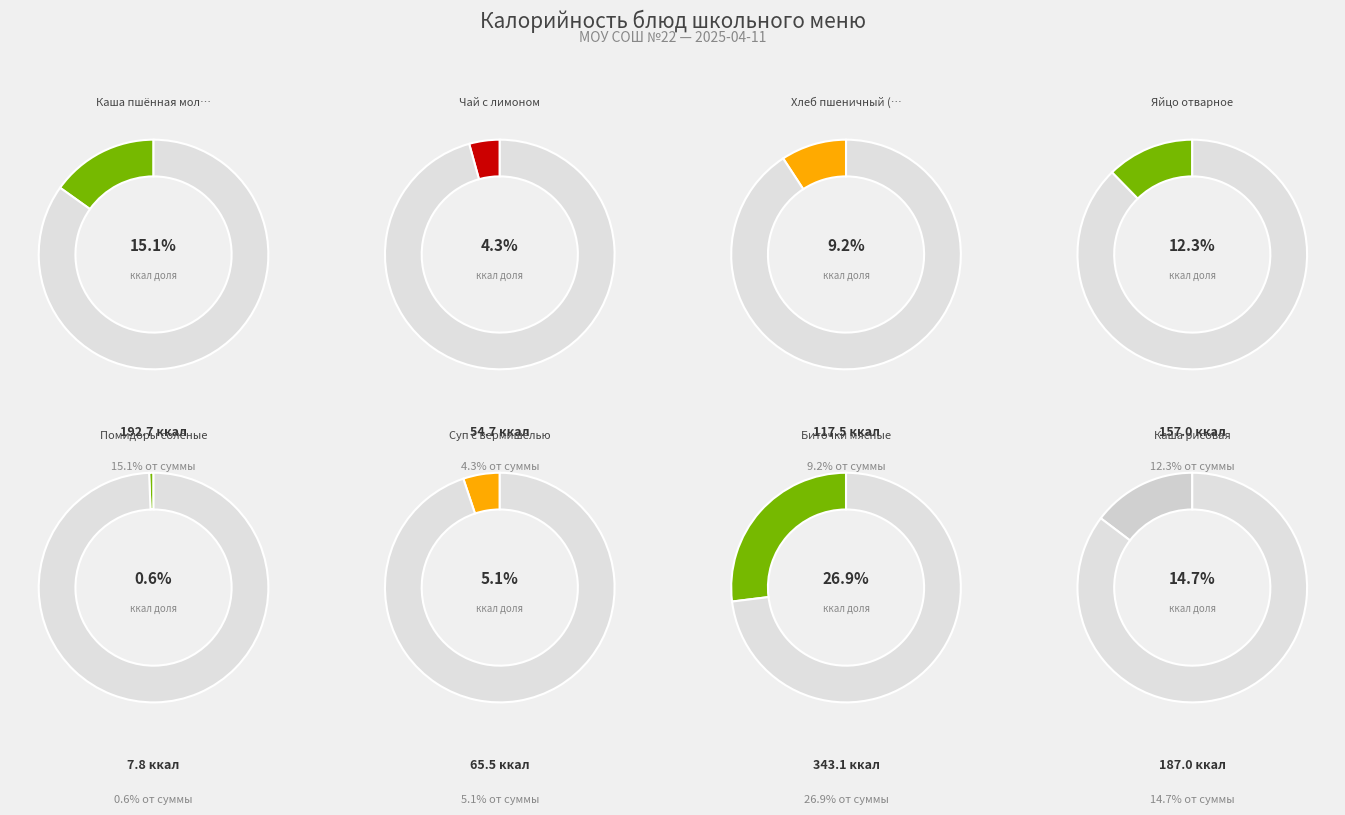

To the nearest percent, what is the difference between the Помидоры солёные and Чай с лимоном slice percentages?

4%